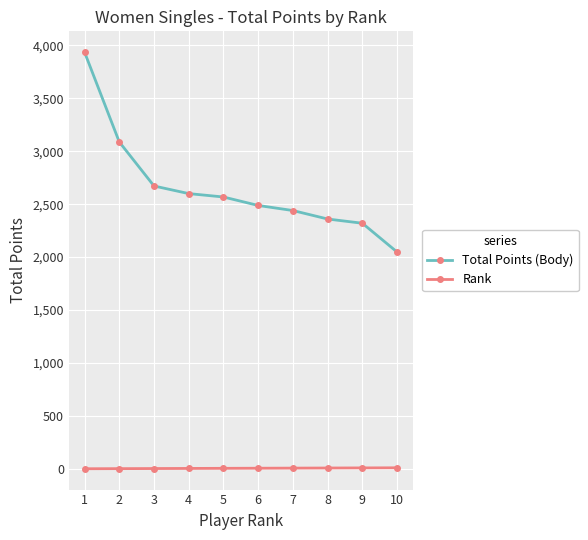

Which series has the widest spread of values?

Total Points (Body)